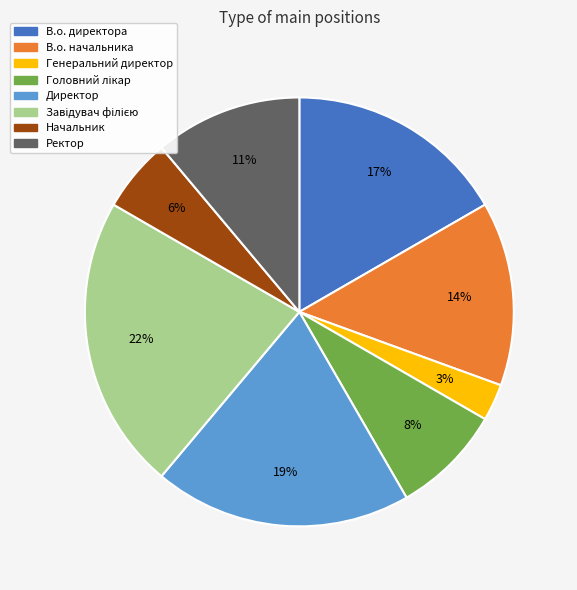

How many slices are in this pie chart?

8